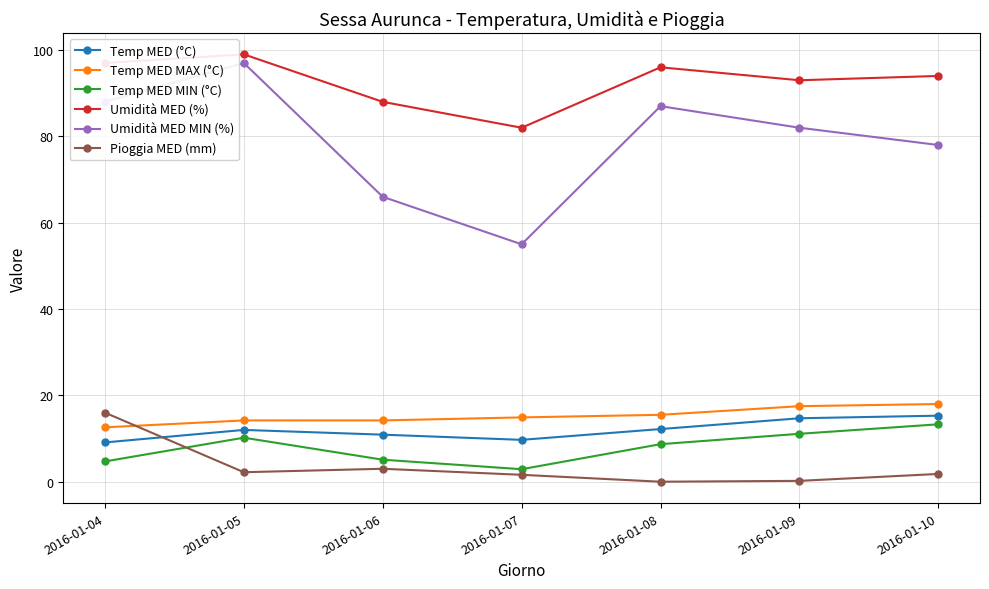

Where does the Umidità MED MIN (%) series first go above 82?

2016-01-04